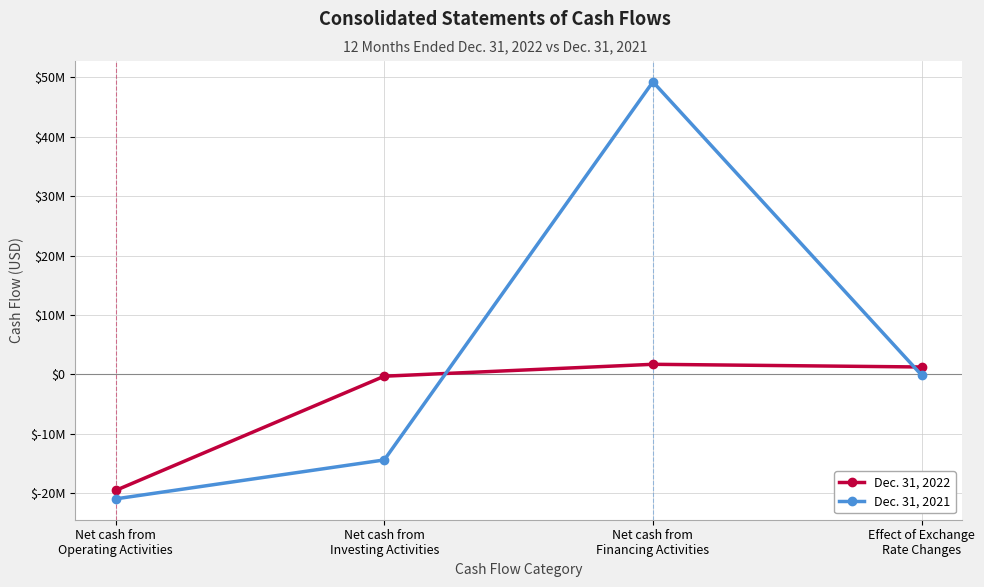

What are all the series names shown in the legend?

Dec. 31, 2022, Dec. 31, 2021